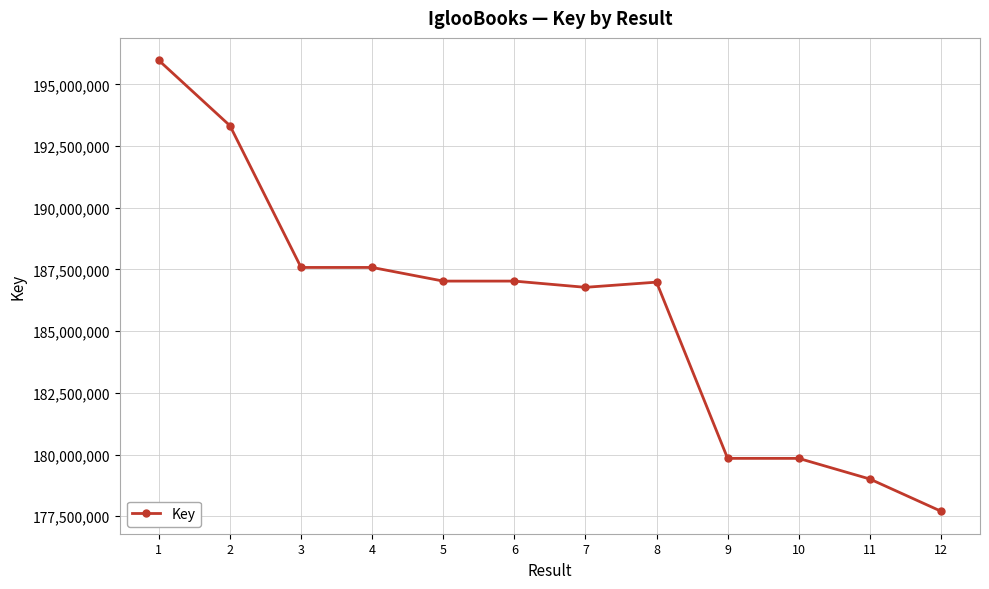

Read the value at 8.

186984210